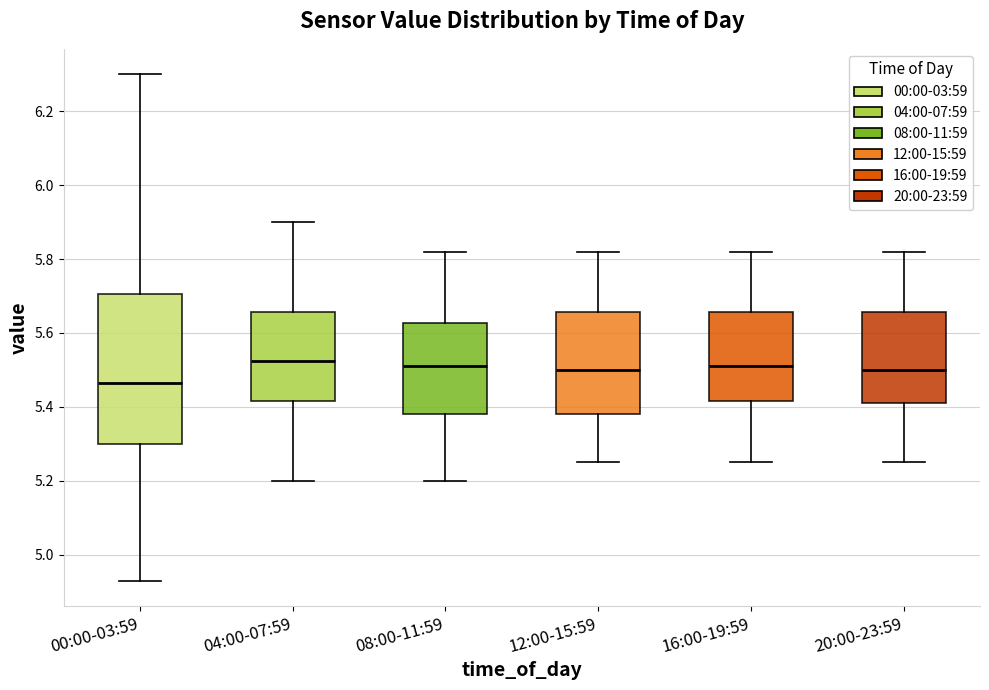

Where is the lower edge of the box for 00:00-03:59 on the y-axis? The values are not printed on the chart, so give them approximately, as read against the axis.

5.30